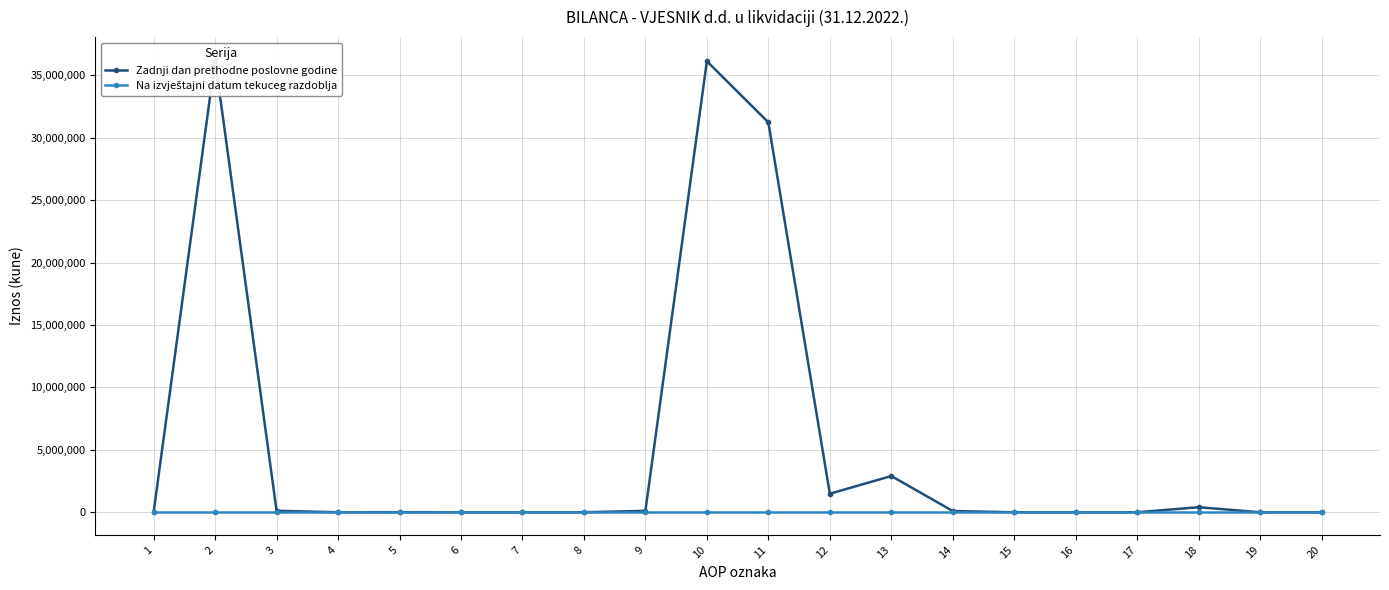

Is the value of Na izvještajni datum tekuceg razdoblja at 7 greater than the value of Zadnji dan prethodne poslovne godine at 12?

No